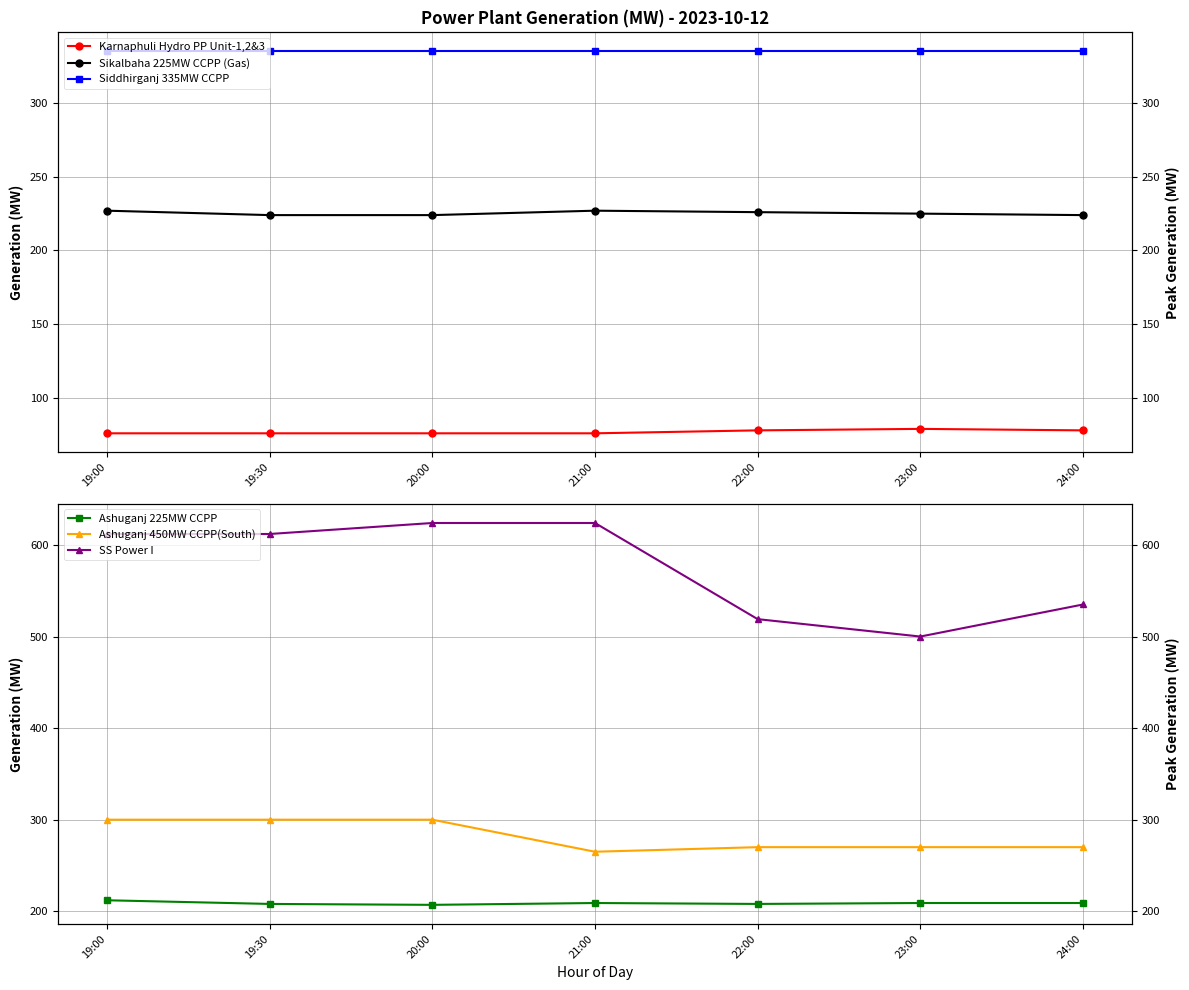

Which series has the largest total across all categories?

SS Power I